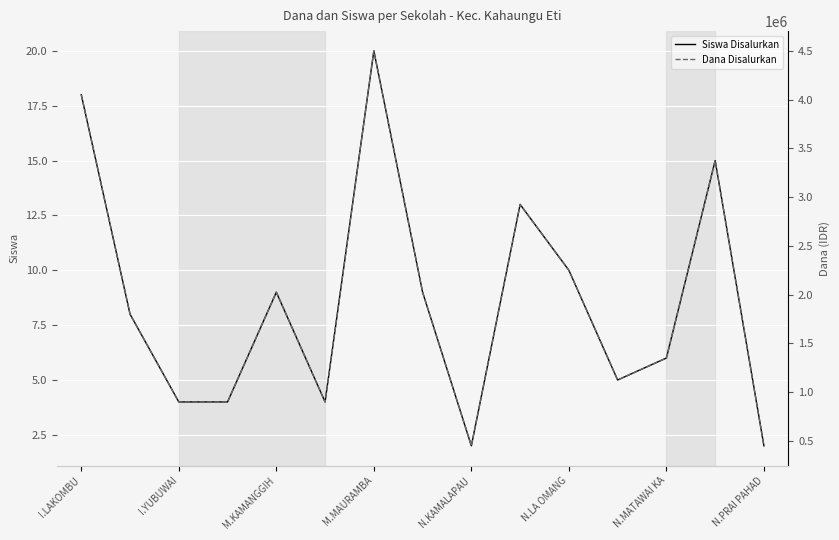

How many series are shown in this chart?

2